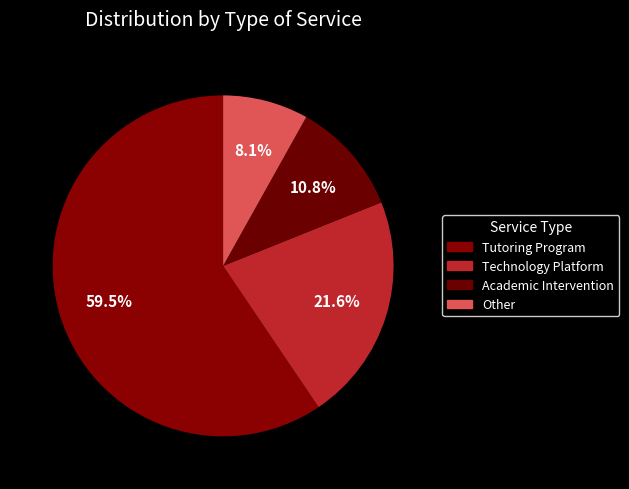

Is Tutoring Program the majority of the pie?

Yes